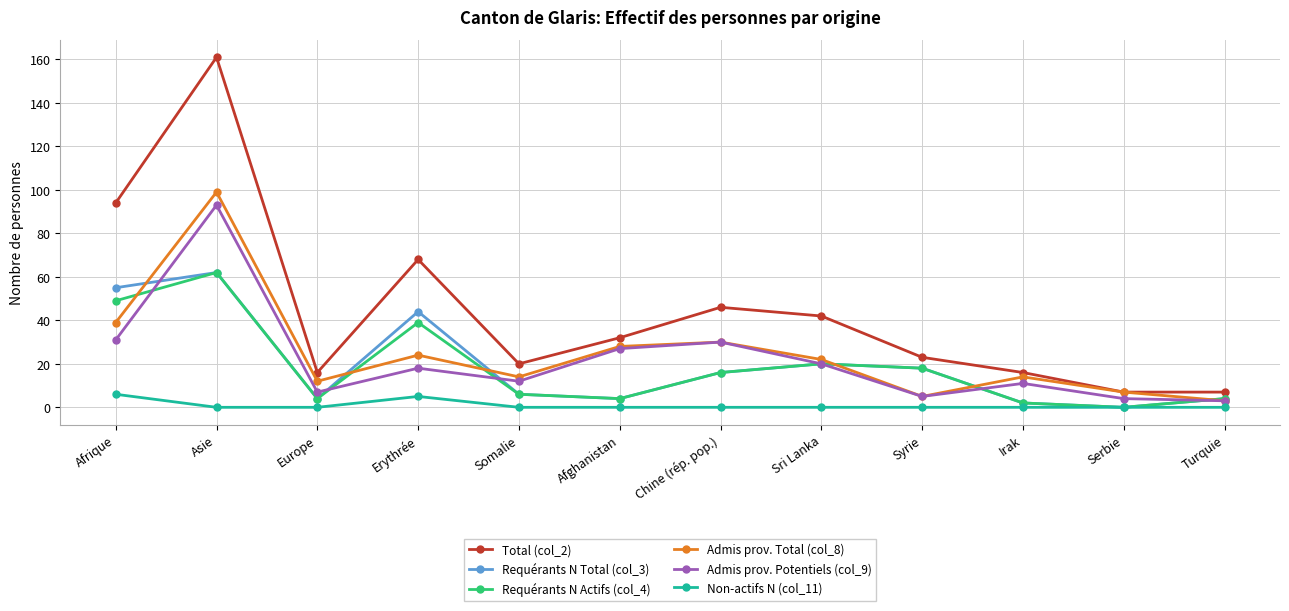

Reading right to left, transcribe all the data shown in this chart.

Total (col_2): 7	7	16	23	42	46	32	20	68	16	161	94
Requérants N Total (col_3): 4	0	2	18	20	16	4	6	44	4	62	55
Requérants N Actifs (col_4): 4	0	2	18	20	16	4	6	39	4	62	49
Admis prov. Total (col_8): 3	7	14	5	22	30	28	14	24	12	99	39
Admis prov. Potentiels (col_9): 3	4	11	5	20	30	27	12	18	7	93	31
Non-actifs N (col_11): 0	0	0	0	0	0	0	0	5	0	0	6